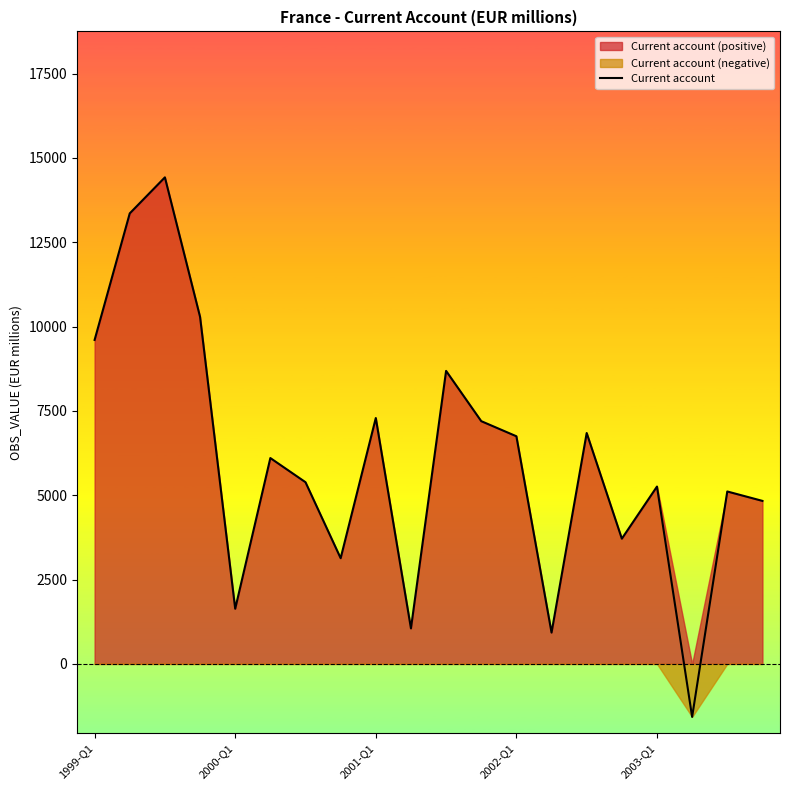

What is the minimum value shown in the chart?

-1572